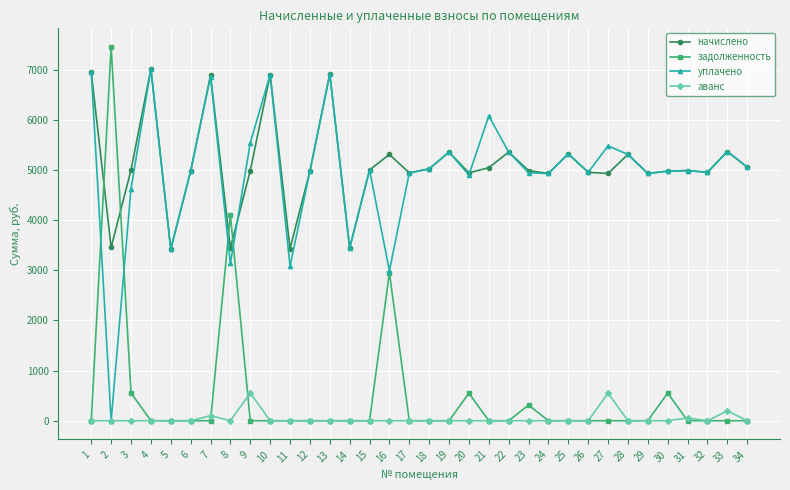

What are all the series names shown in the legend?

начислено, задолженность, уплачено, аванс